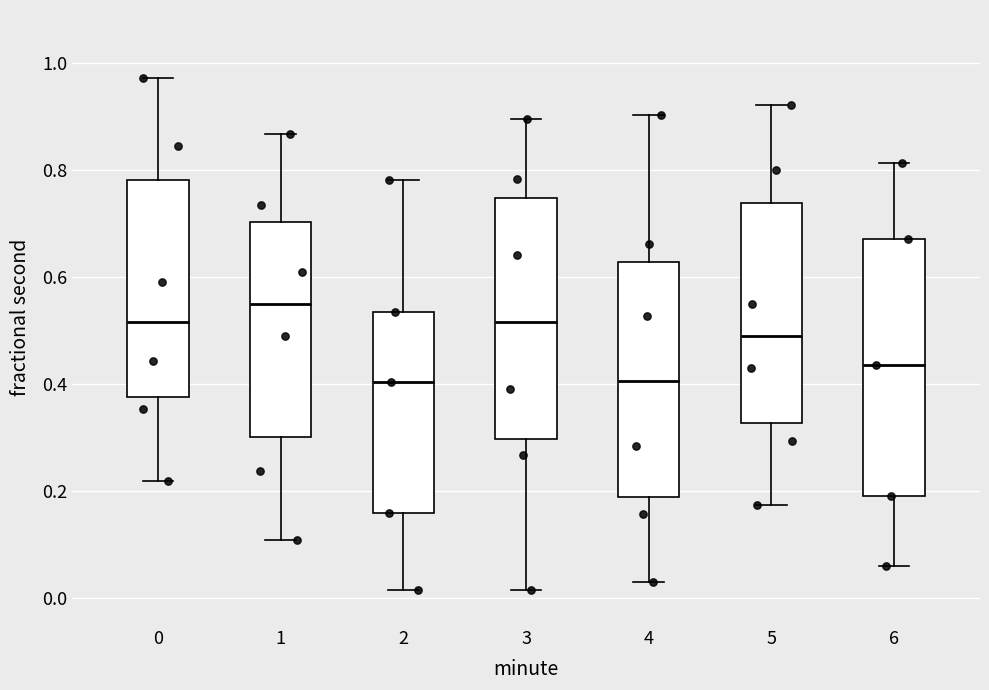

Reading left to right, transcribe this box plot: for each box, give where its median line is, the range the box spans, and where its two whiskers end, as read against the y-axis. The values are not printed on the chart, so give them approximately, as read against the axis.

0: median 0.52, box 0.38 to 0.78, whiskers 0.22 to 0.98
1: median 0.56, box 0.30 to 0.70, whiskers 0.10 to 0.86
2: median 0.40, box 0.16 to 0.54, whiskers 0.02 to 0.78
3: median 0.52, box 0.30 to 0.74, whiskers 0.02 to 0.90
4: median 0.40, box 0.18 to 0.62, whiskers 0.04 to 0.90
5: median 0.50, box 0.32 to 0.74, whiskers 0.18 to 0.92
6: median 0.44, box 0.20 to 0.68, whiskers 0.06 to 0.82